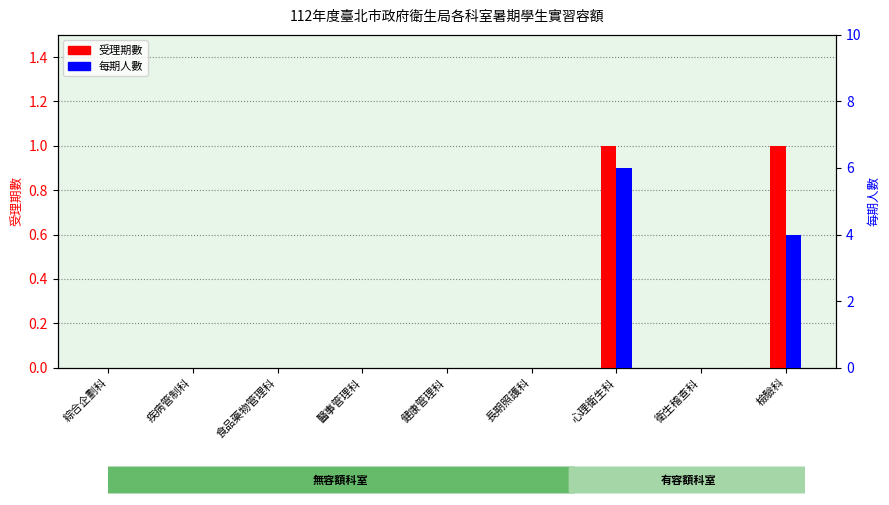

Count the number of data series in this chart.

2